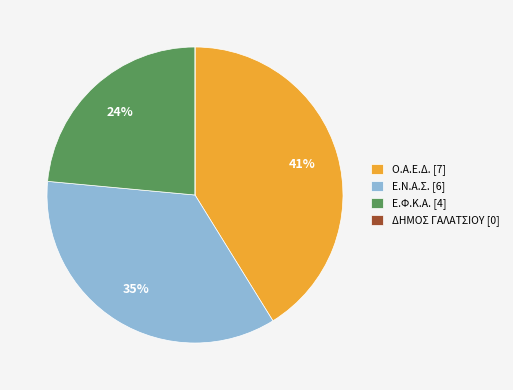

Does Ο.Α.Ε.Δ. [7] represent more than half of the total?

No